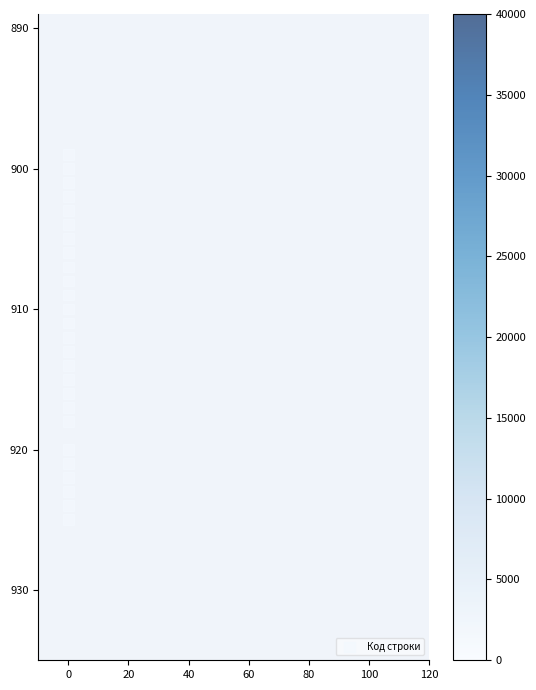

What is the range of Y values (max minus min)?

26